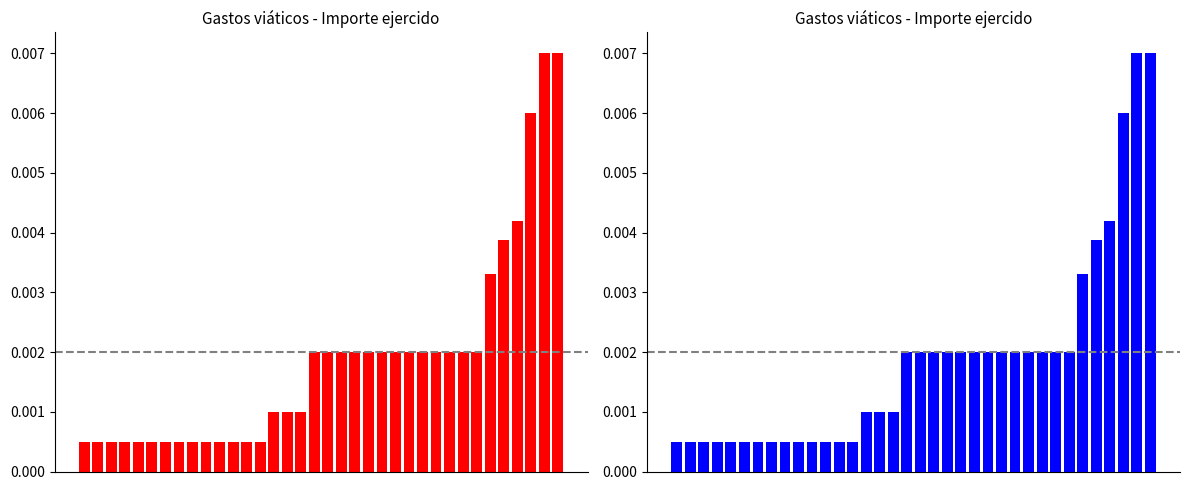

List the labels in order of value, largest first.

34, 35, 33, 32, 31, 30, 17, 18, 19, 20, 21, 22, 23, 24, 25, 26, 27, 28, 29, 14, 15, 16, 0, 1, 2, 3, 4, 5, 6, 7, 8, 9, 10, 11, 12, 13